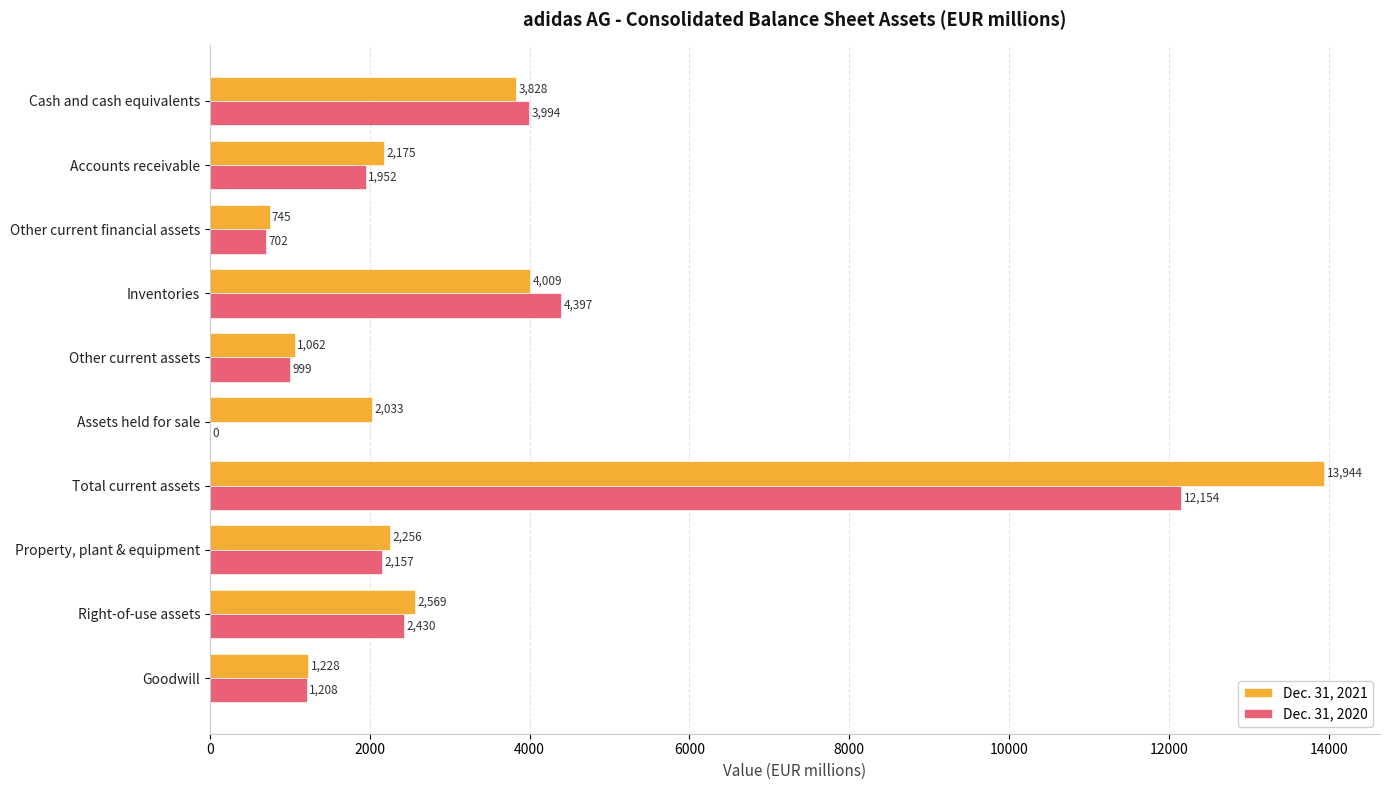

At which label is Dec. 31, 2021 closest to 7344?

Inventories